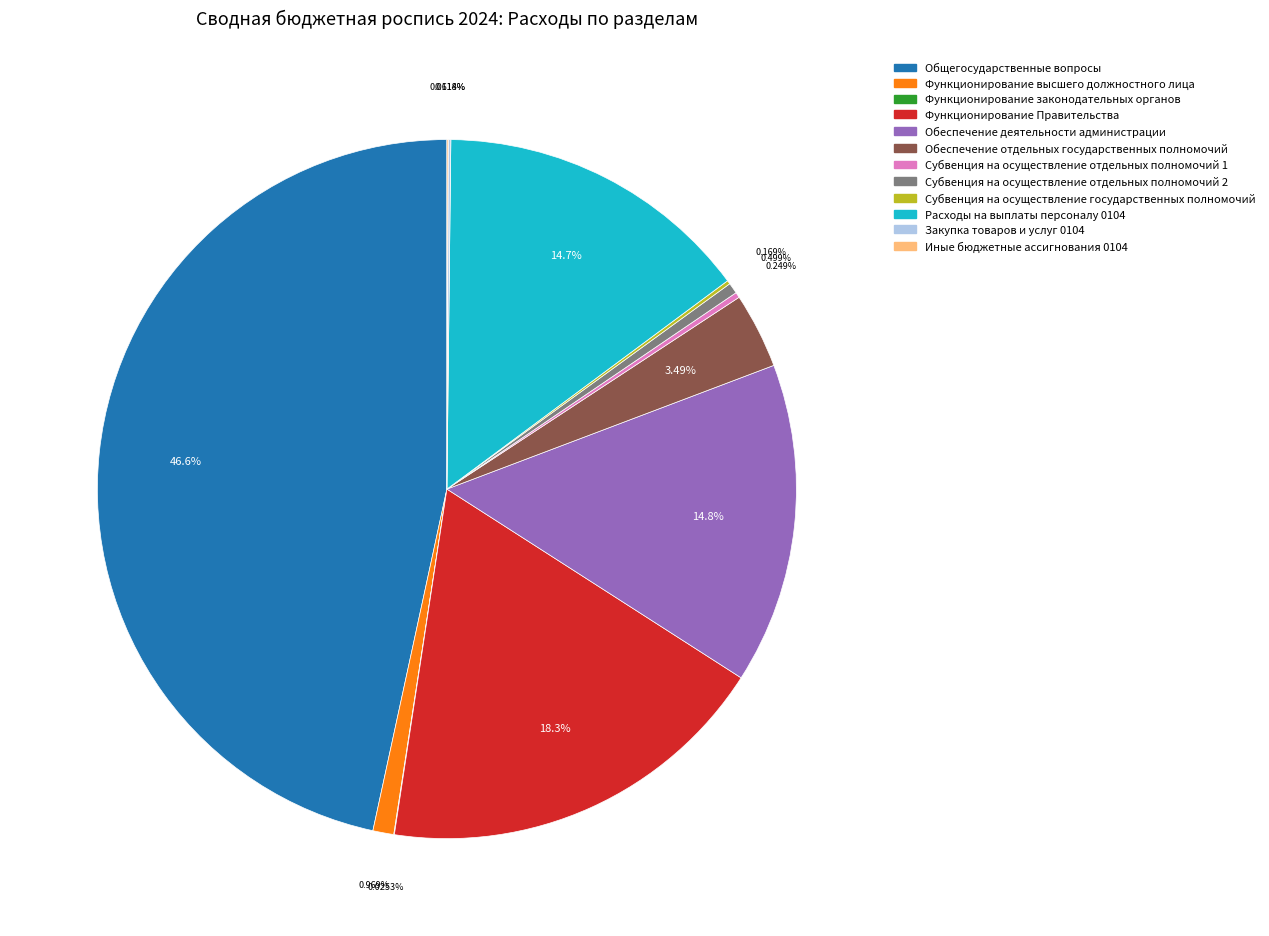

Which category has the biggest portion of the pie?

Общегосударственные вопросы